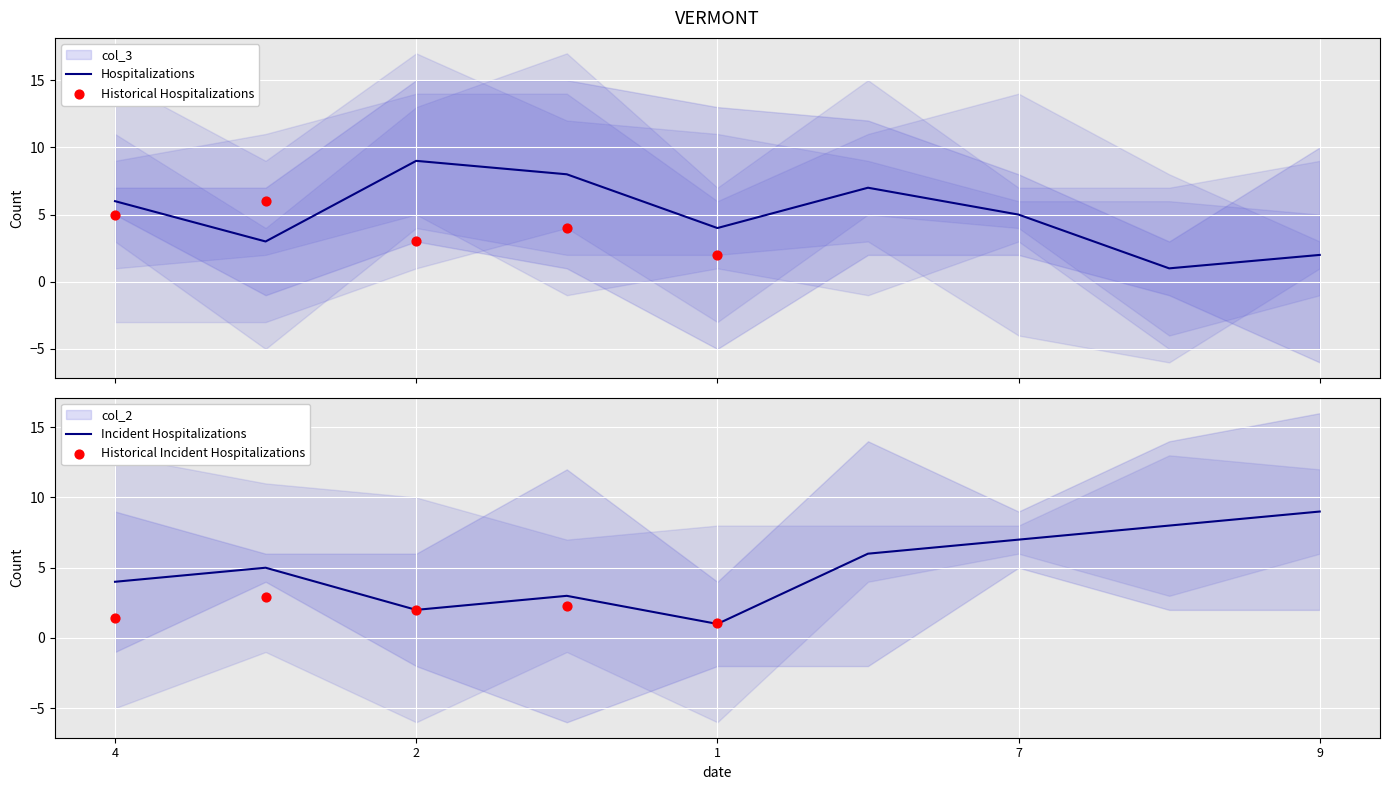

Which series contains the lowest Y value?

col_3